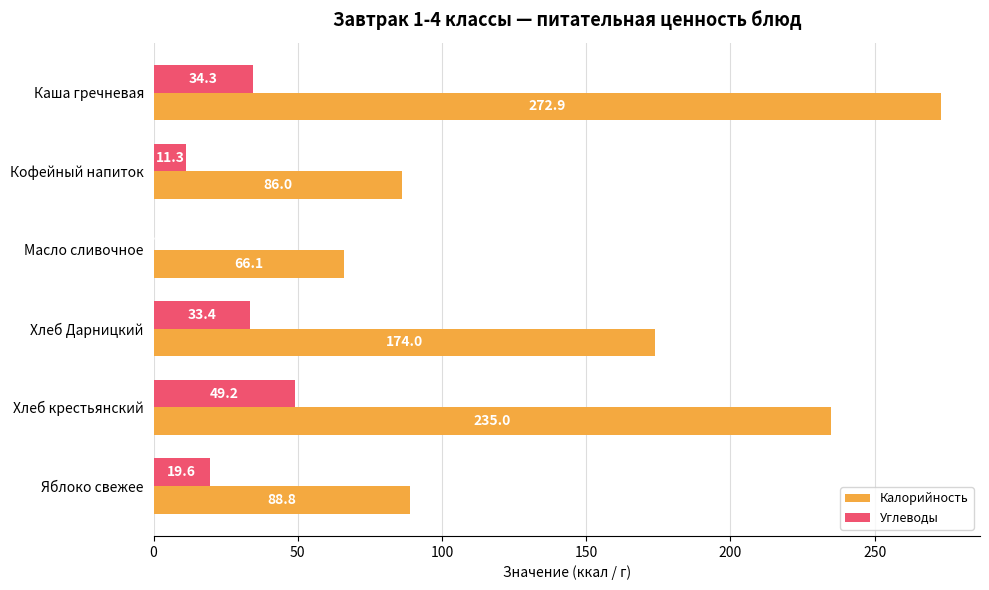

How many distinct data groups are displayed?

2